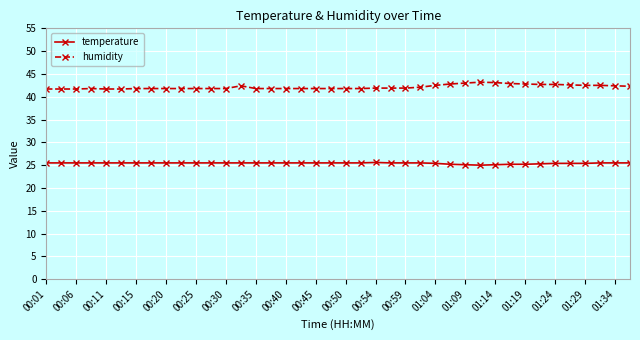

What is the sum of all temperature values?

1017.3